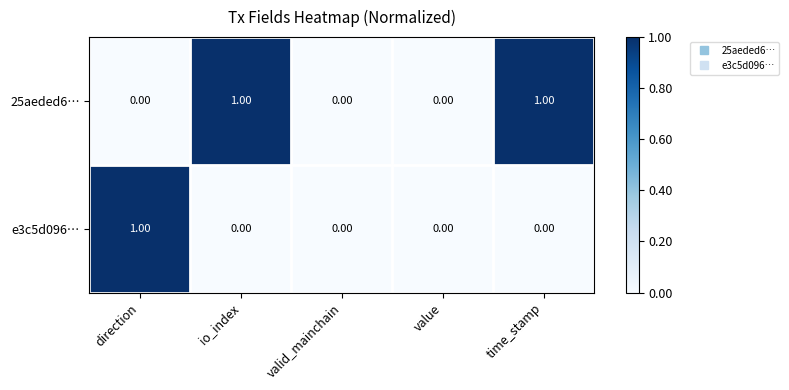

How many distinct data groups are displayed?

2